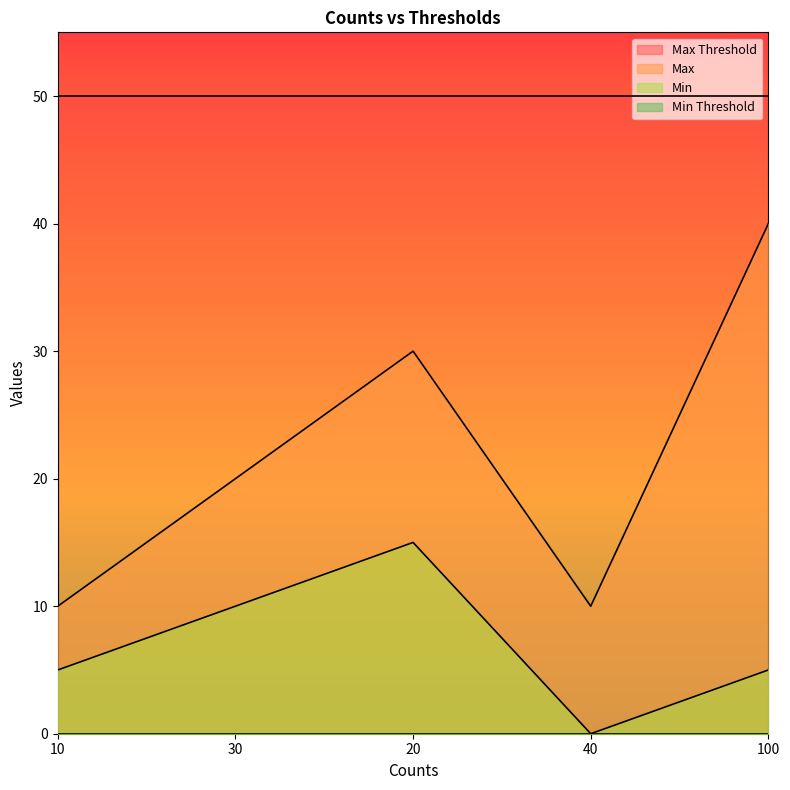

What is the sum of the Min values at 10 and 20?

20